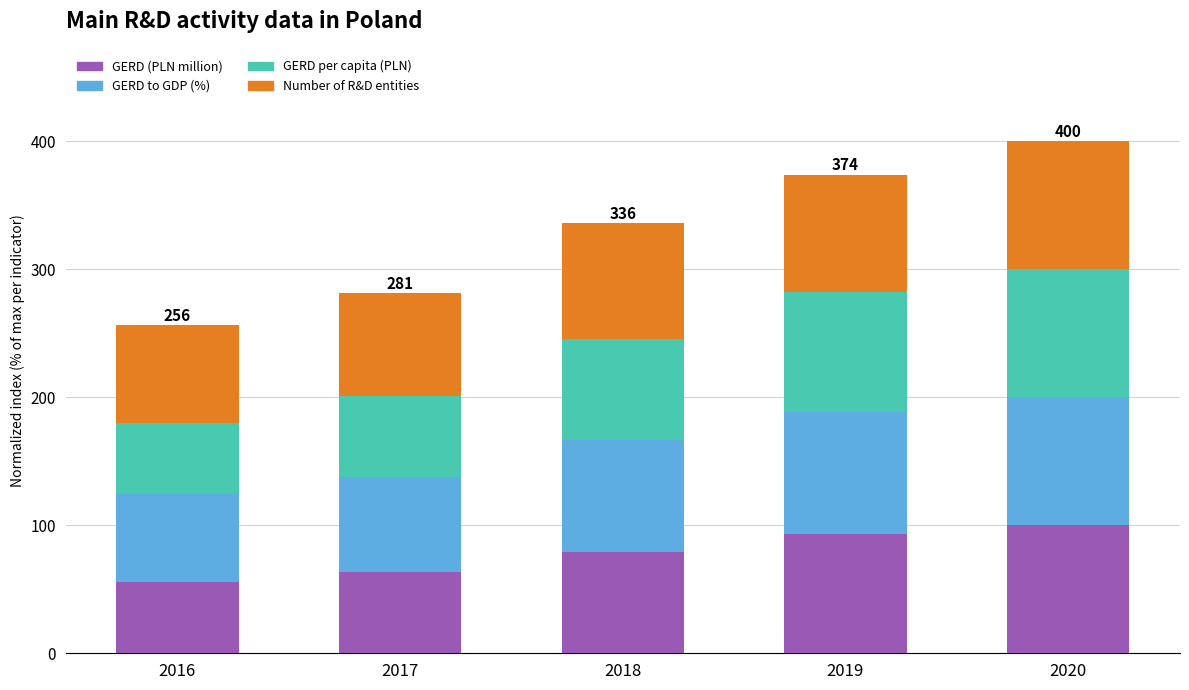

What is the total value across all series at 2016?

256.0